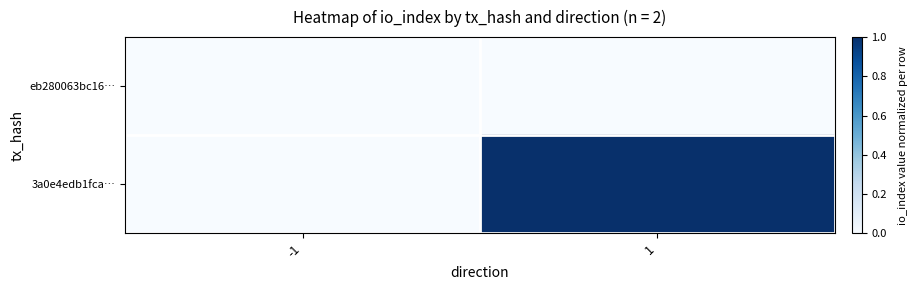

List the series in order of their peak value, highest first.

3a0e4edb1fca…, eb280063bc16…